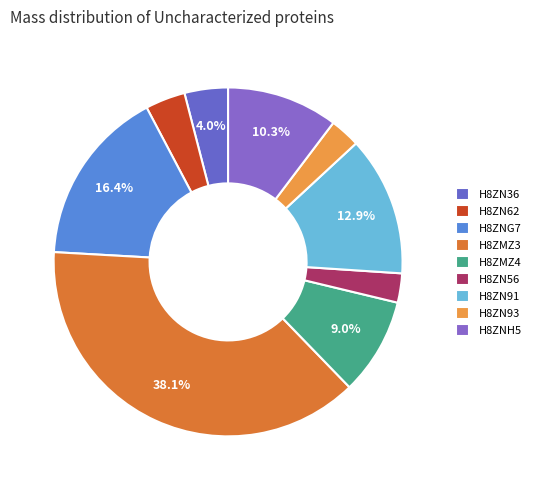

Count the number of slices in the pie.

9